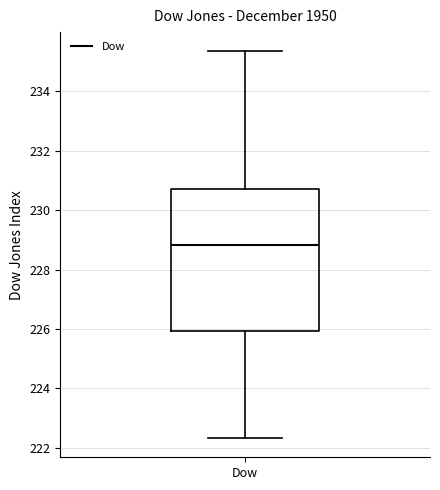

Read this box plot against the y-axis: the position of the median line, the range covered by the box, and the ends of both whiskers. The values are not printed on the chart, so give them approximately, as read against the axis.

median 228.8, box 226.0 to 230.8, whiskers 222.4 to 235.4